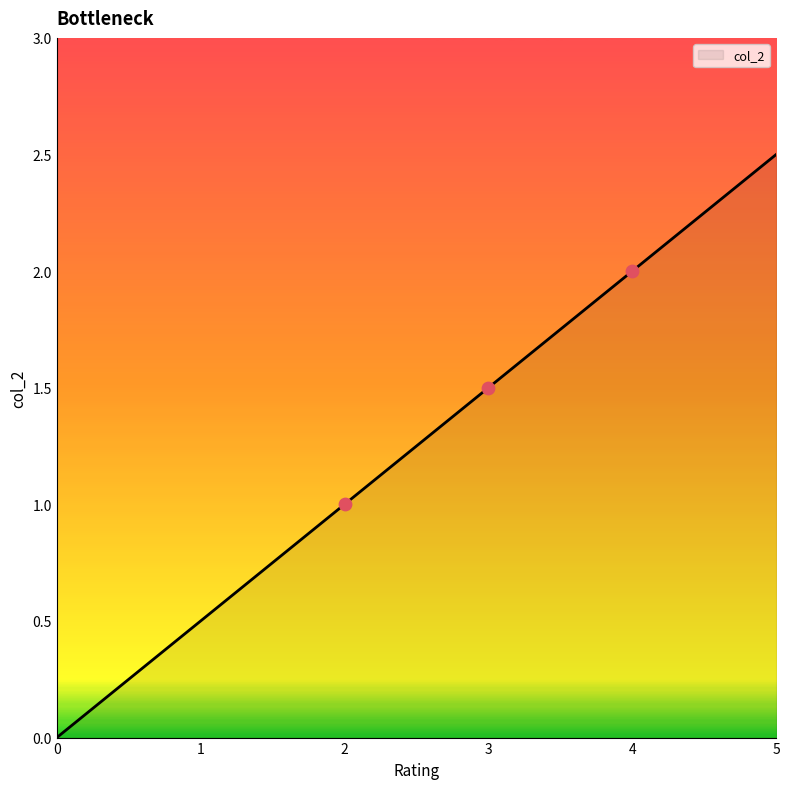

Which has a higher value, 3 or 0?

3